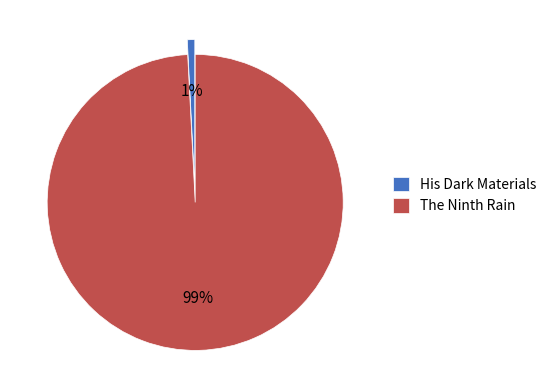

Is there a majority slice in this chart?

Yes